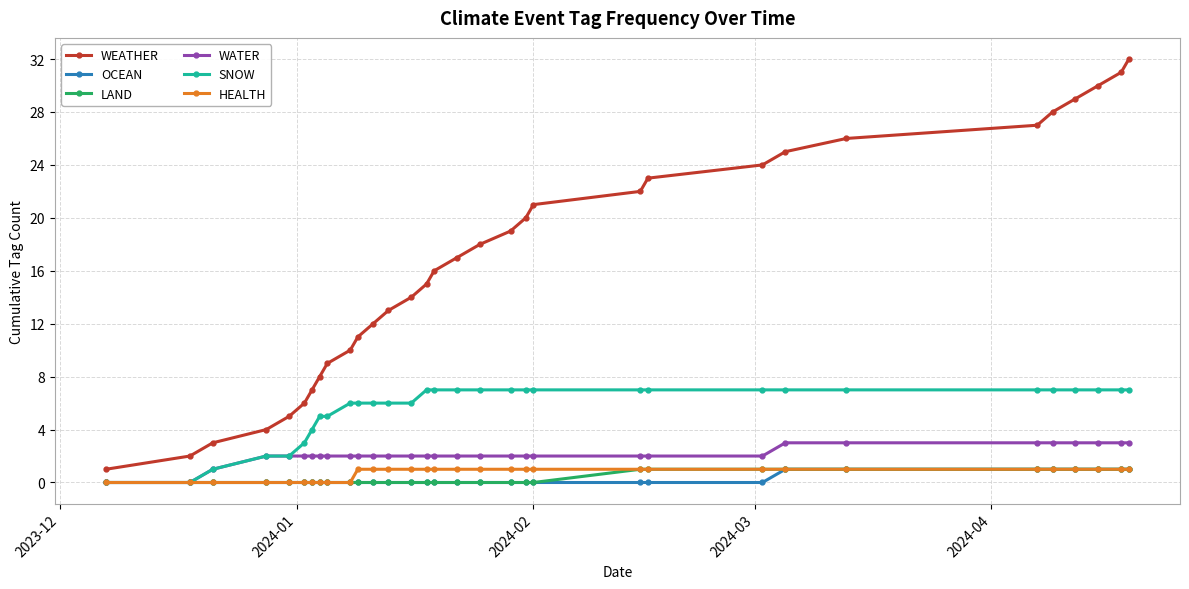

Reading right to left, what are all the values shown in this chart?

WEATHER: 32	31	30	29	28	27	26	25	24	23	22	21	20	19	18	17	16	15	14	13	12	11	10	9	8	7	6	5	4	3	2	1
OCEAN: 1	1	1	1	1	1	1	1	0	0	0	0	0	0	0	0	0	0	0	0	0	0	0	0	0	0	0	0	0	0	0	0
LAND: 1	1	1	1	1	1	1	1	1	1	1	0	0	0	0	0	0	0	0	0	0	0	0	0	0	0	0	0	0	0	0	0
WATER: 3	3	3	3	3	3	3	3	2	2	2	2	2	2	2	2	2	2	2	2	2	2	2	2	2	2	2	2	2	1	0	0
SNOW: 7	7	7	7	7	7	7	7	7	7	7	7	7	7	7	7	7	7	6	6	6	6	6	5	5	4	3	2	2	1	0	0
HEALTH: 1	1	1	1	1	1	1	1	1	1	1	1	1	1	1	1	1	1	1	1	1	1	0	0	0	0	0	0	0	0	0	0